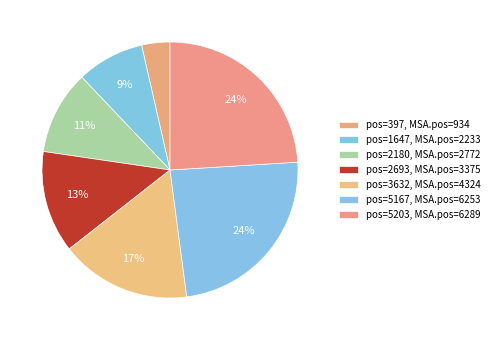

What is the smallest slice in the pie chart?

397